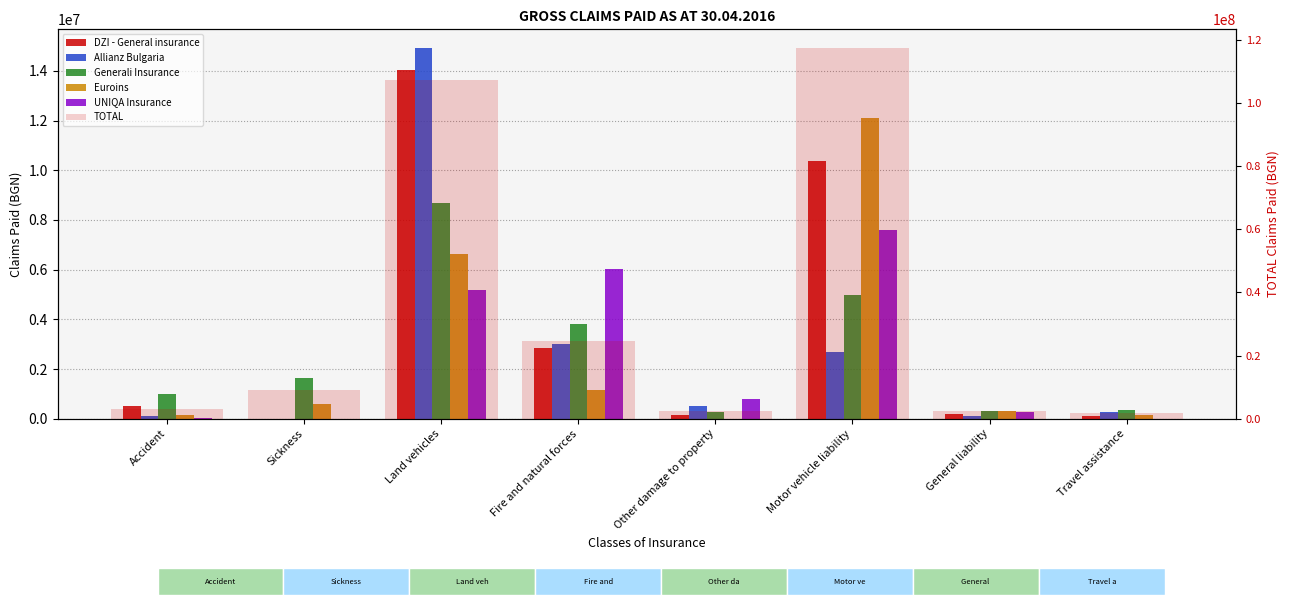

At which label is TOTAL closest to 59634749?

Fire and natural forces